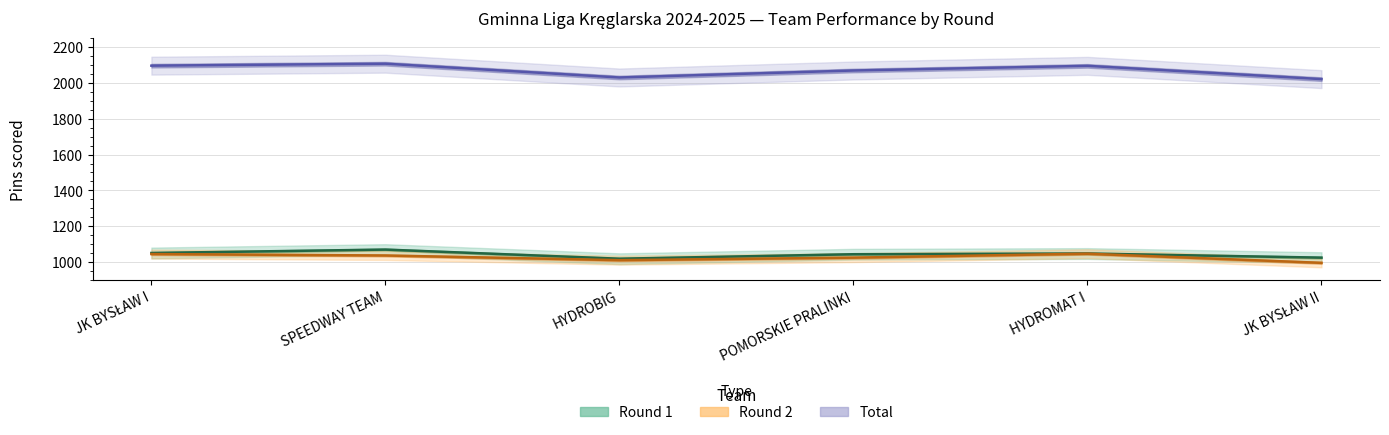

How many lines are shown in the chart?

3